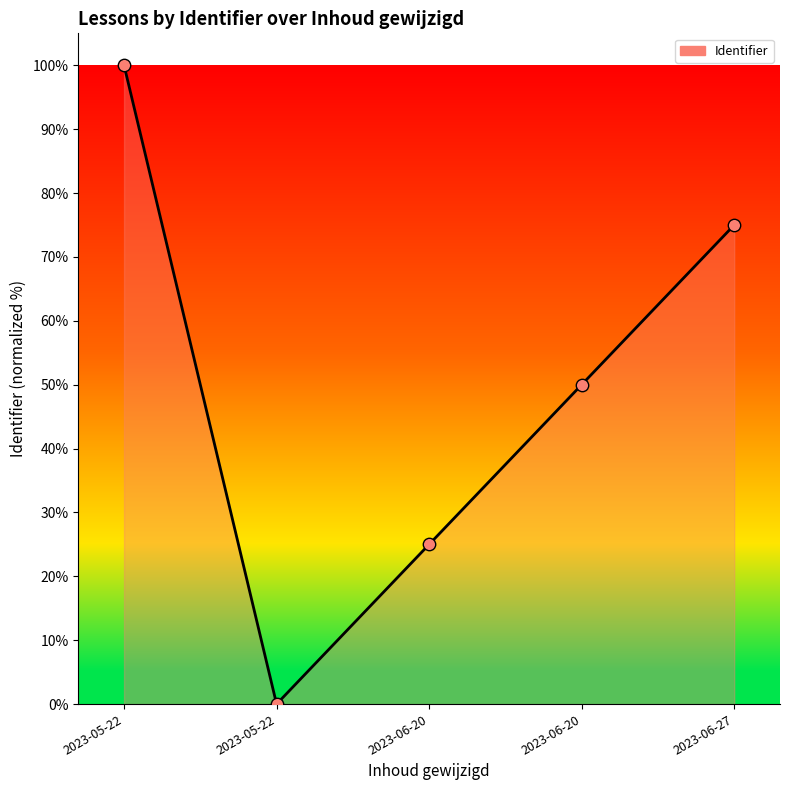

What is the change in value from 2023-05-22 to 2023-05-22?

-100